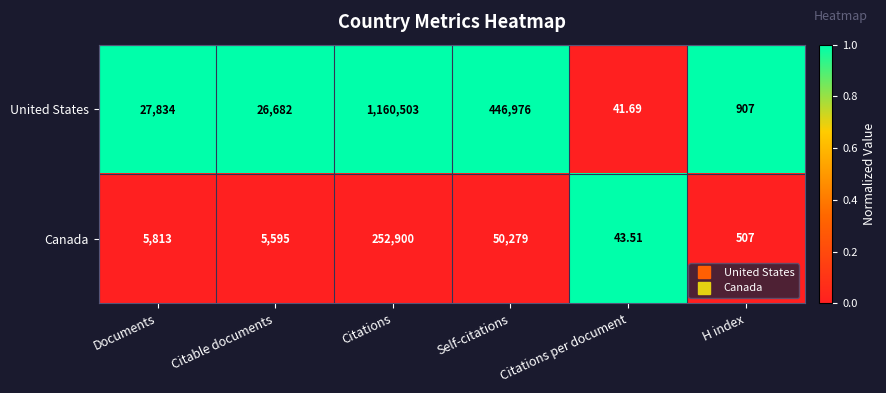

At which category is the sum across all series the highest?

Citations